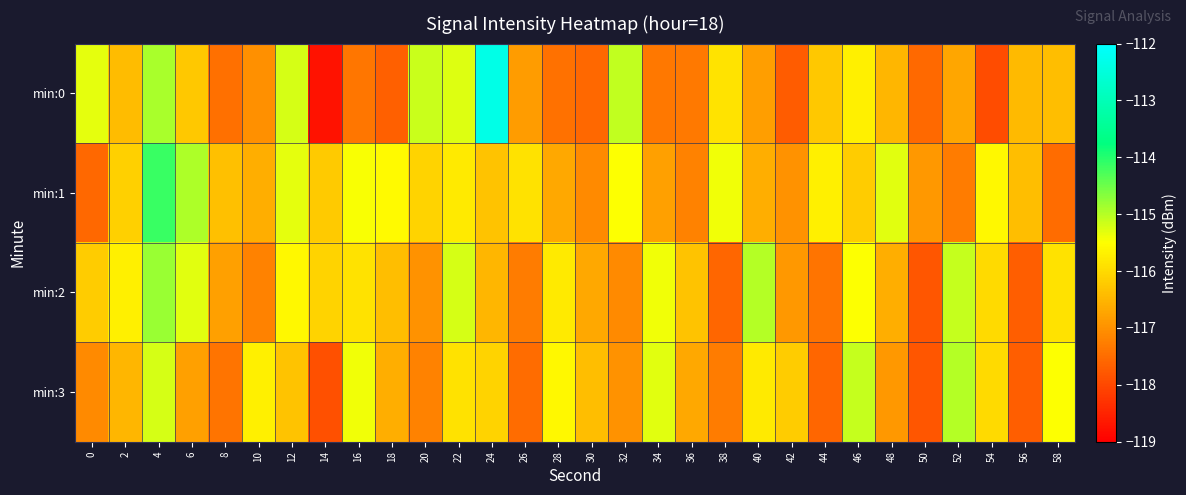

Which series has the largest total across all categories?

min:1